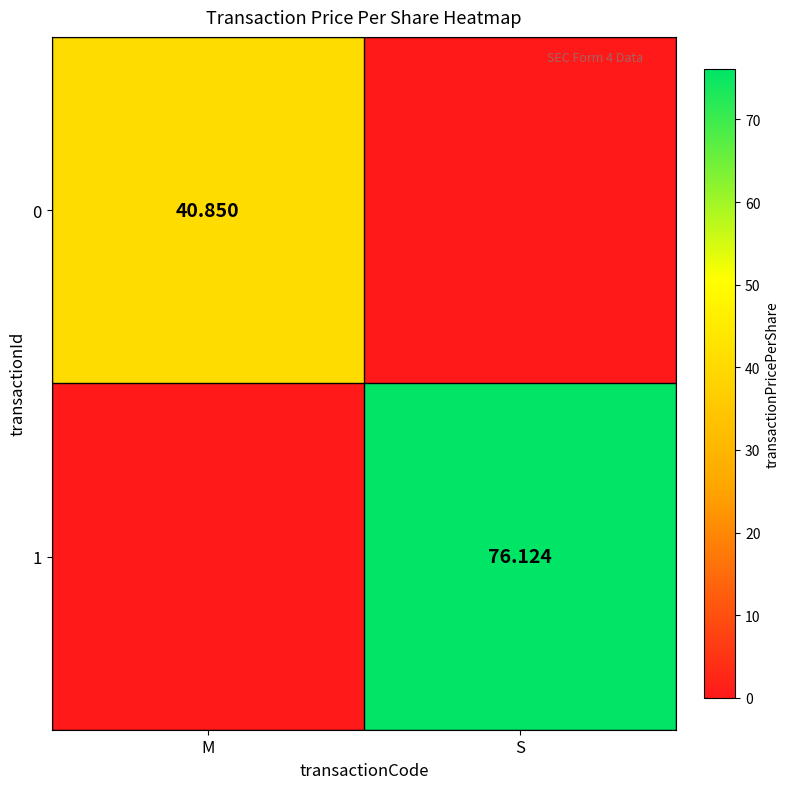

Between S and M, which is larger?

M